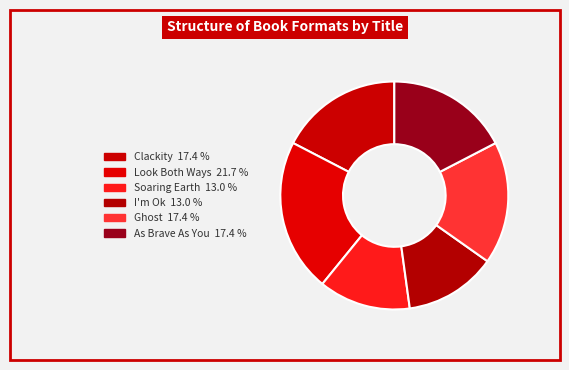

Count the number of slices in the pie.

6